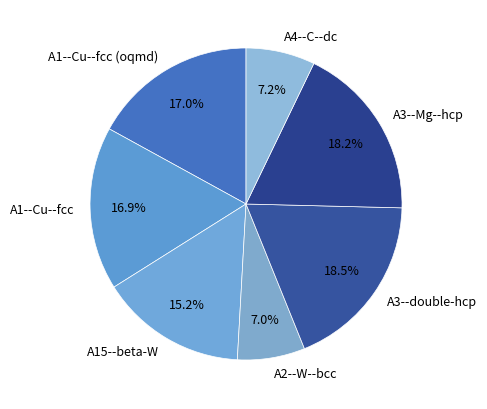

Count the number of slices in the pie.

7